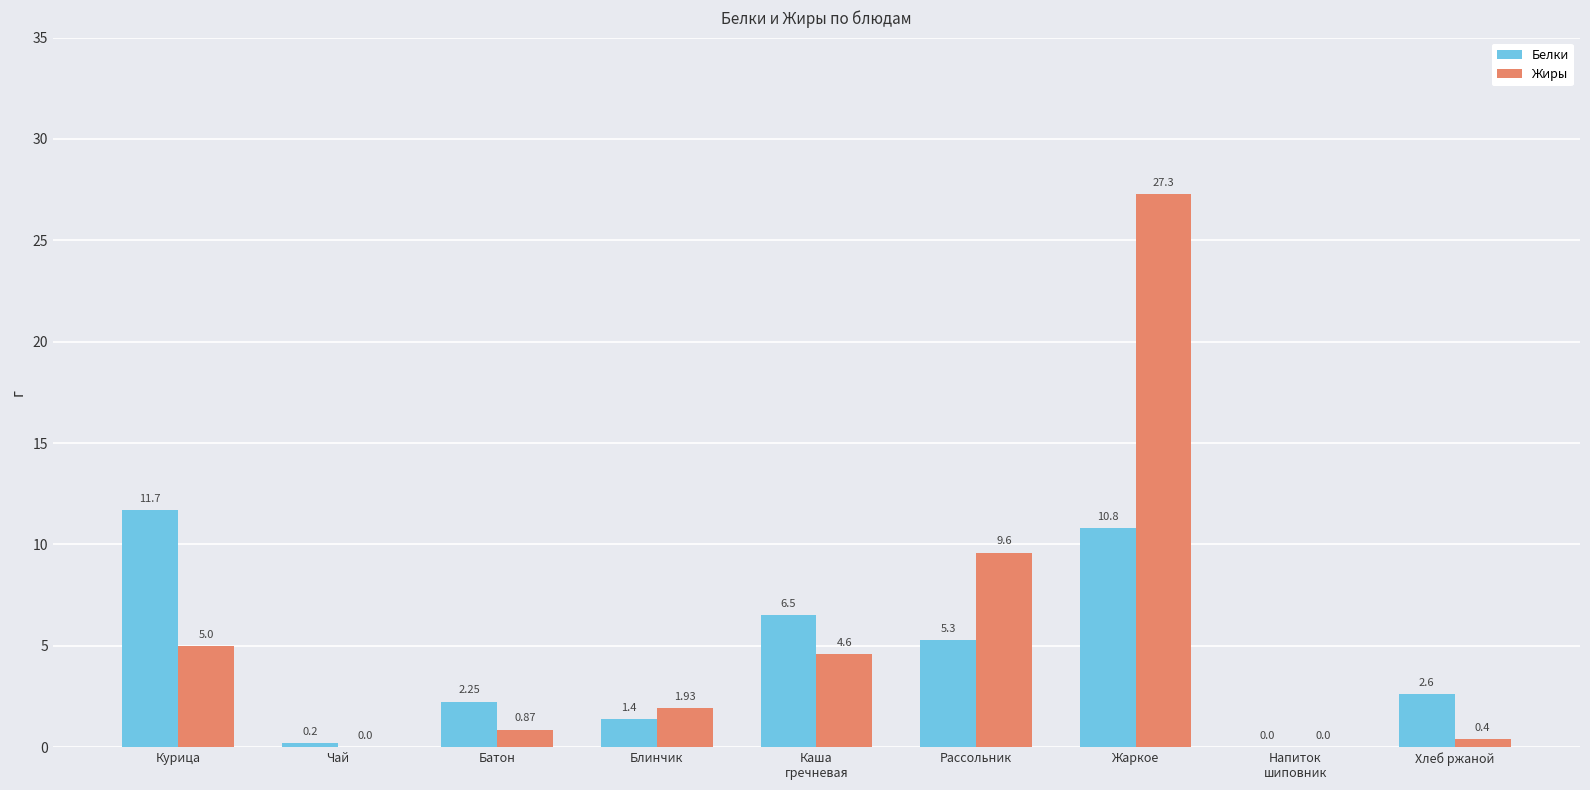

How many values in the Жиры series exceed 1?

5